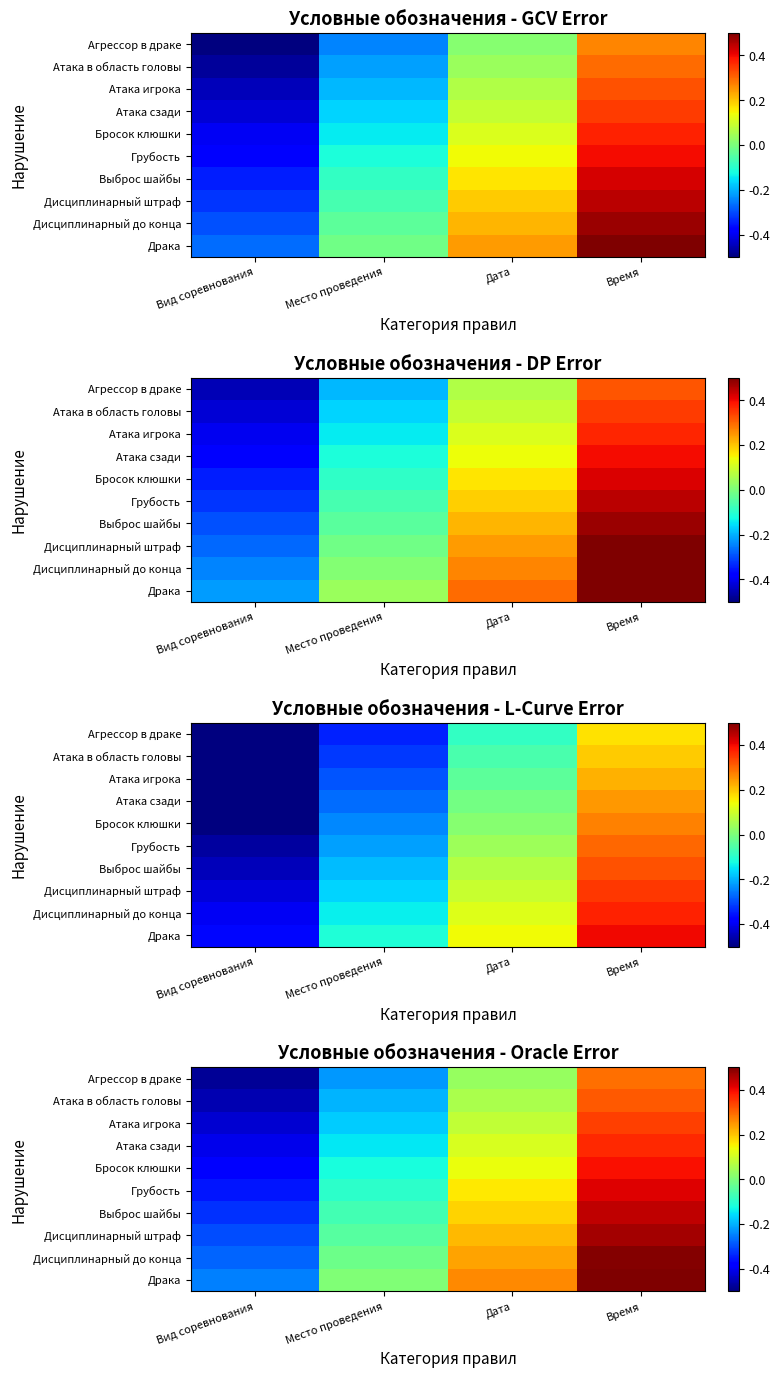

The value of Агрессор в драке at Время is 0.5. True or false?

False